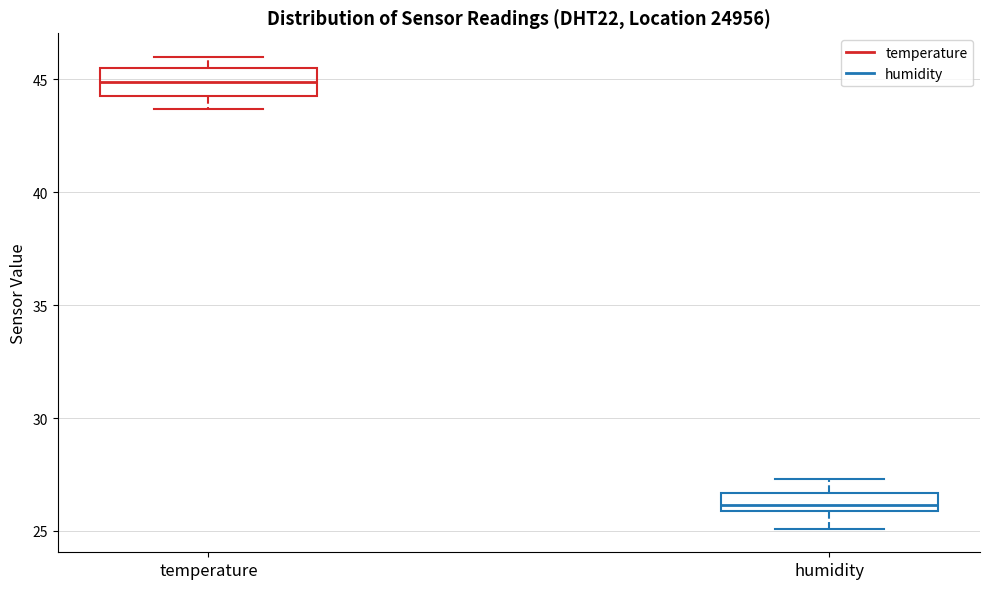

Where is the lower edge of the box for humidity on the y-axis? The values are not printed on the chart, so give them approximately, as read against the axis.

26.0